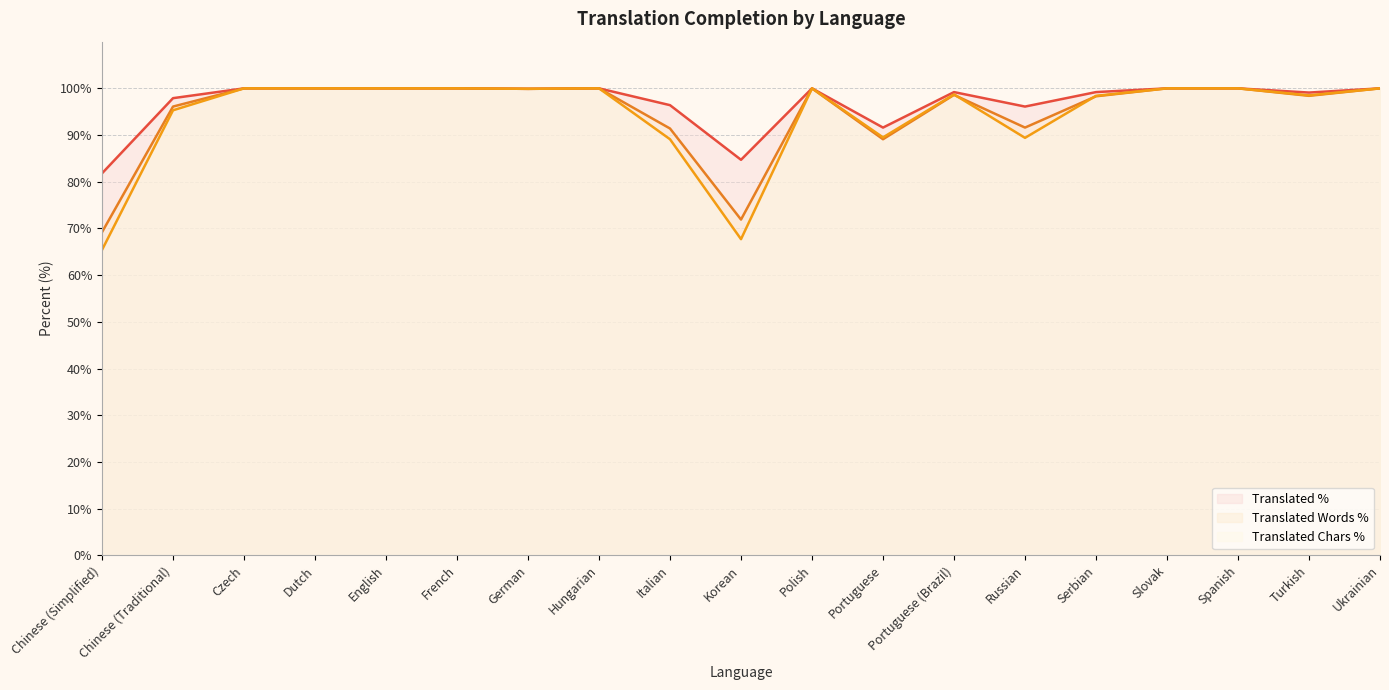

What is the label of the 2nd point from the right?

Turkish